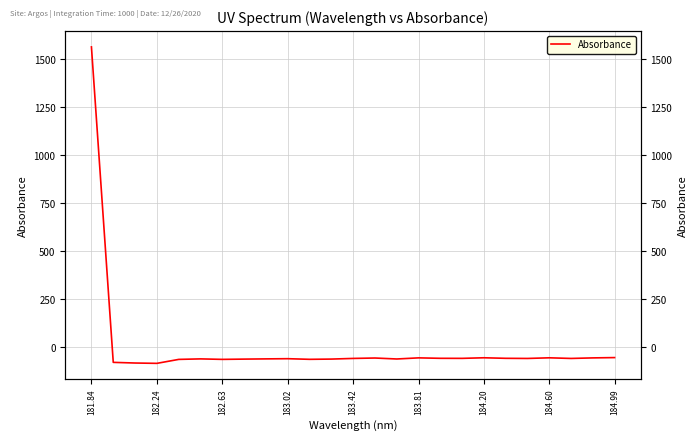

At which label does the data first exceed -58?

181.84